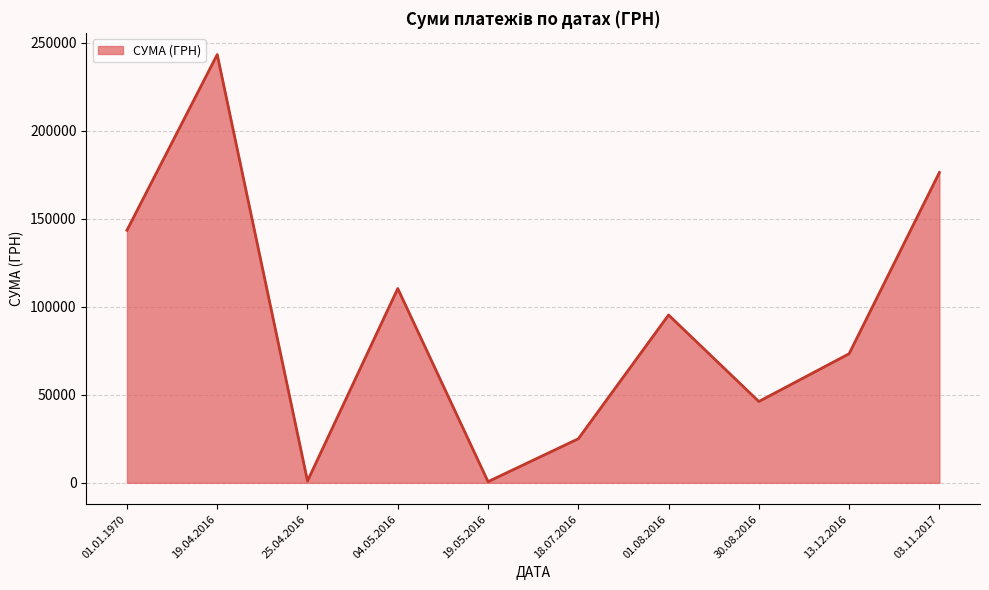

Is it true that the value at 19.05.2016 is 433.5?

False